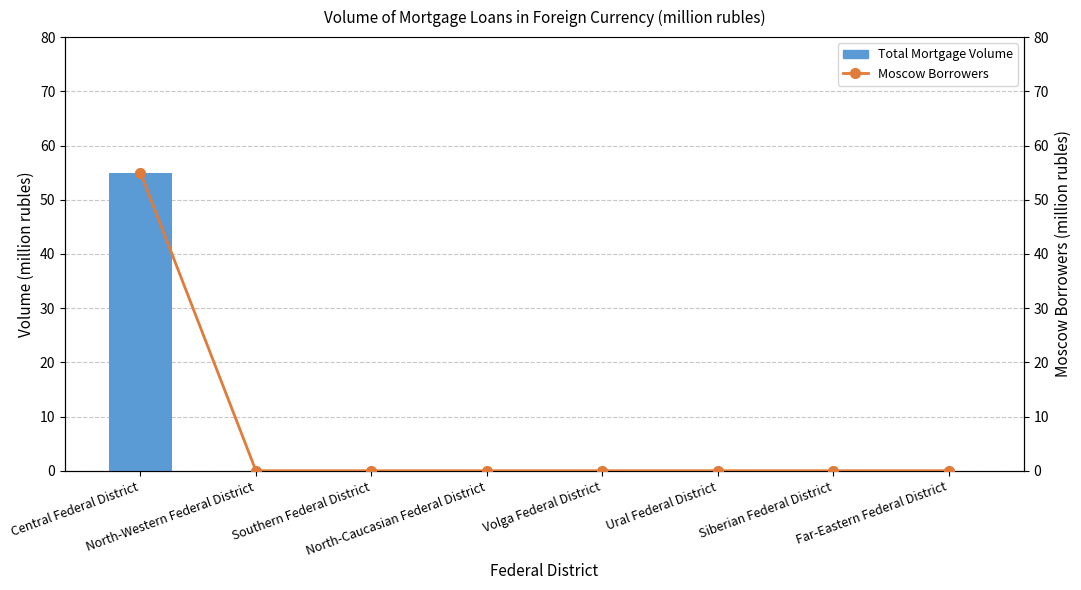

What is the maximum value for Total Mortgage Volume?

55